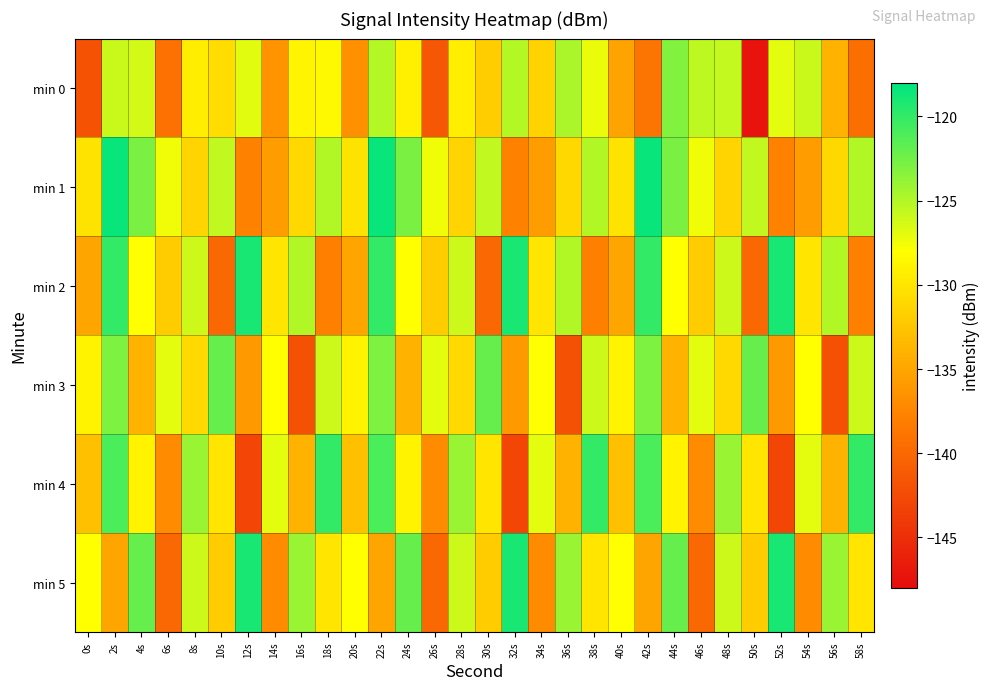

Which series changed the most between 0s and 20s?

min 0